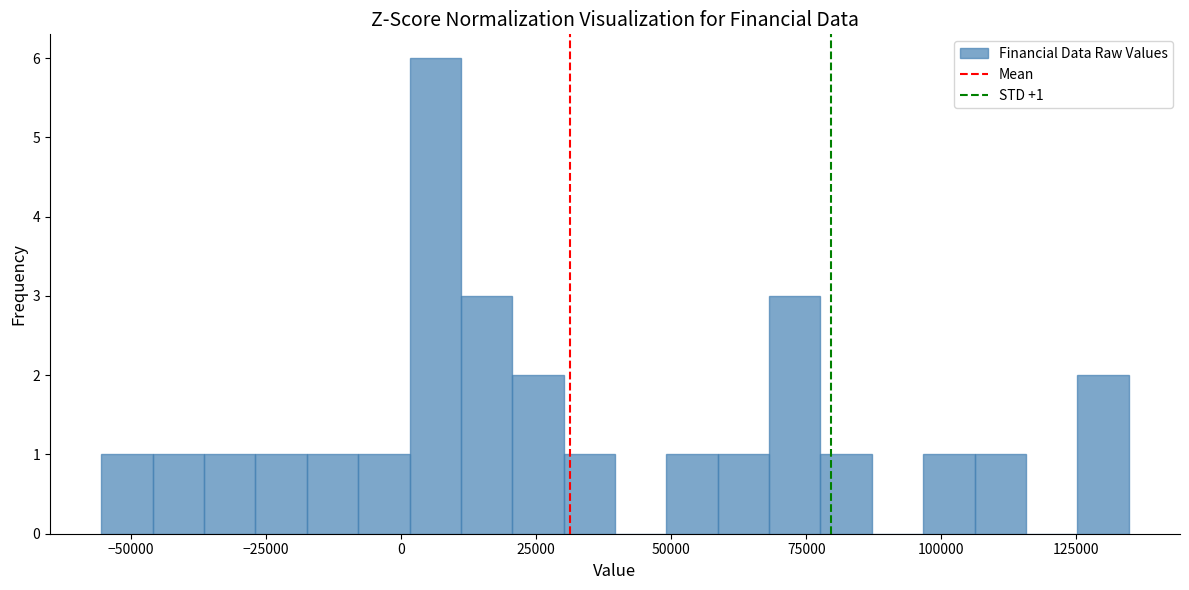

Read against the x-axis, roughly where is the centre of the tallest bar?

5000